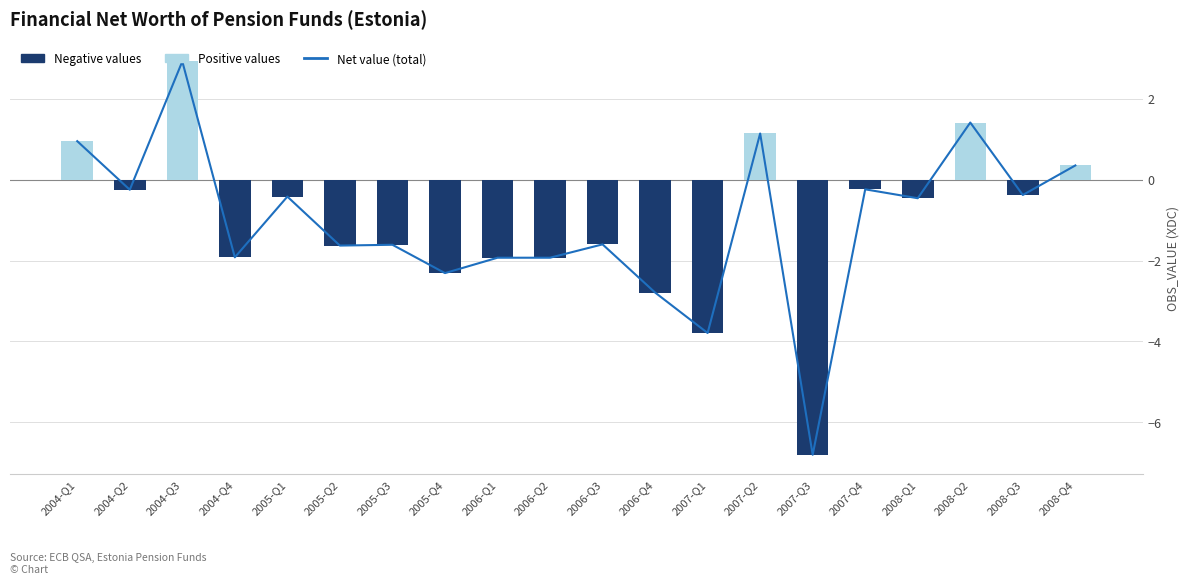

At how many categories does at least one series exceed -4?

20